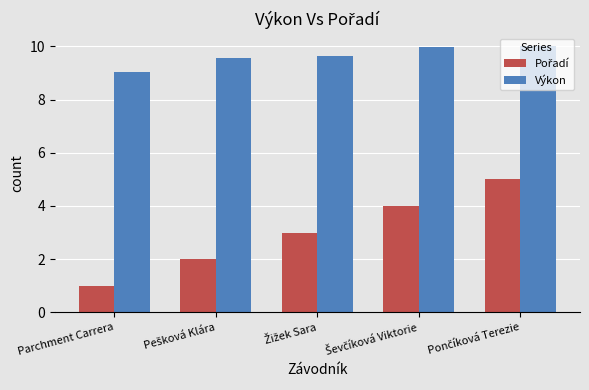

What is the minimum value for Výkon?

9.0